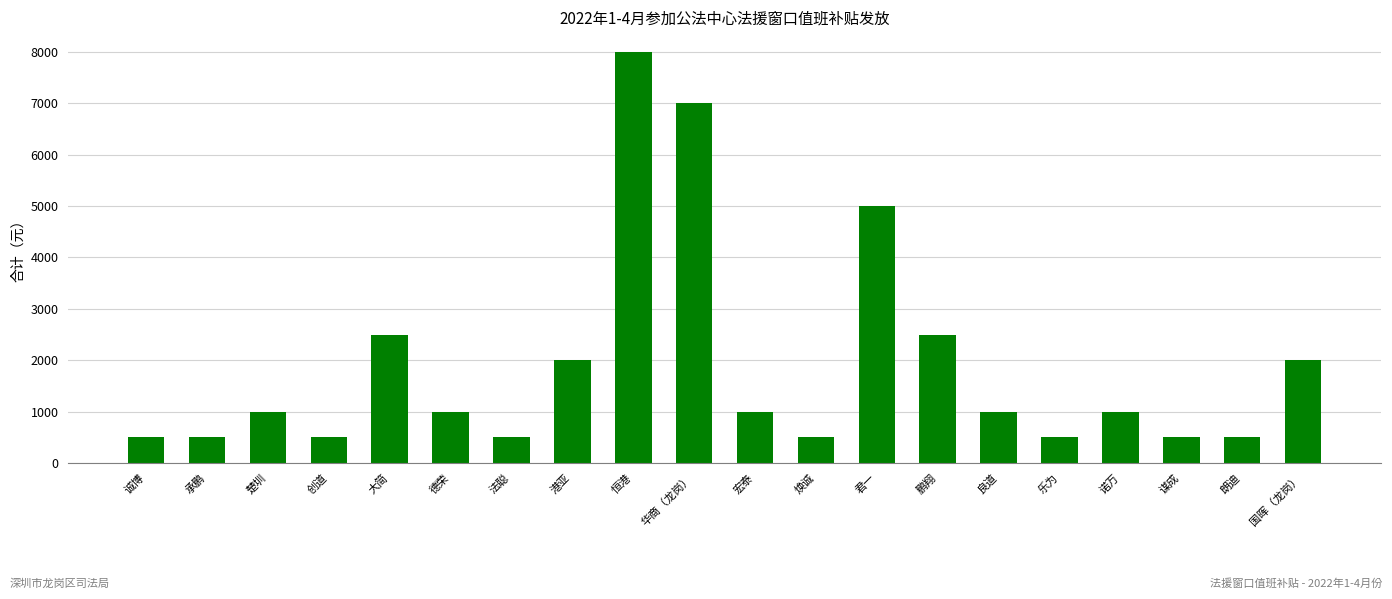

Reading right to left, list all the values displayed in this chart.

国晖（龙岗）=2000	朗迪=500	谋成=500	诺万=1000	乐为=500	良道=1000	鹏翔=2500	君一=5000	焕诚=500	宏泰=1000	华商（龙岗）=7000	恒港=8000	港亚=2000	法聪=500	德荣=1000	大简=2500	创道=500	楚圳=1000	承鹏=500	诚博=500